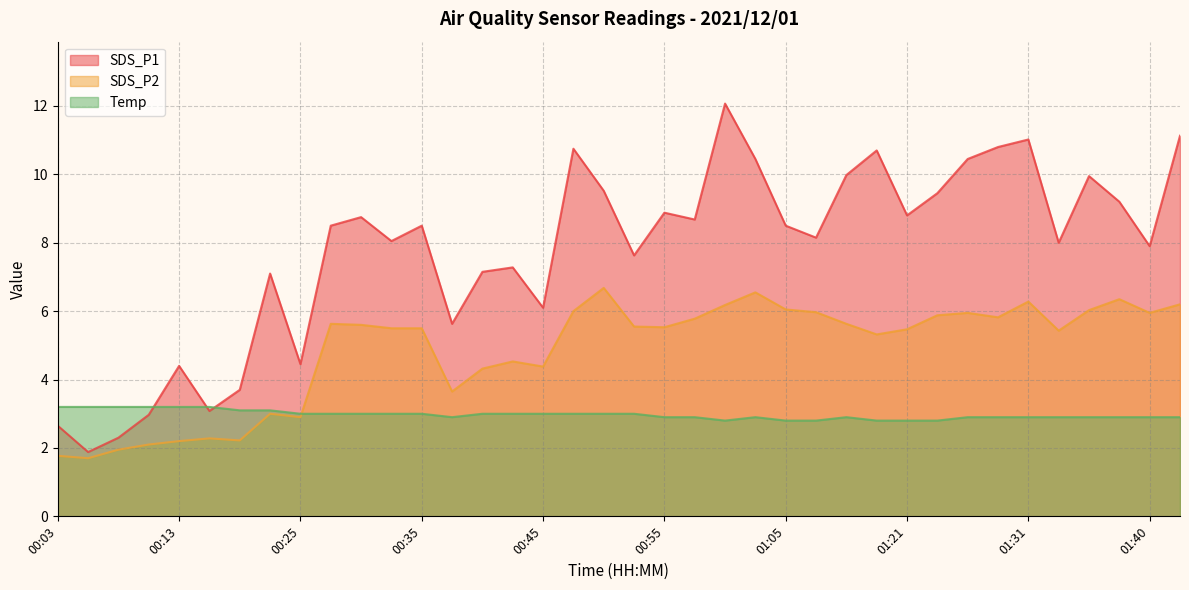

The Temp series shows 2.9 at 00:57. True or false?

True